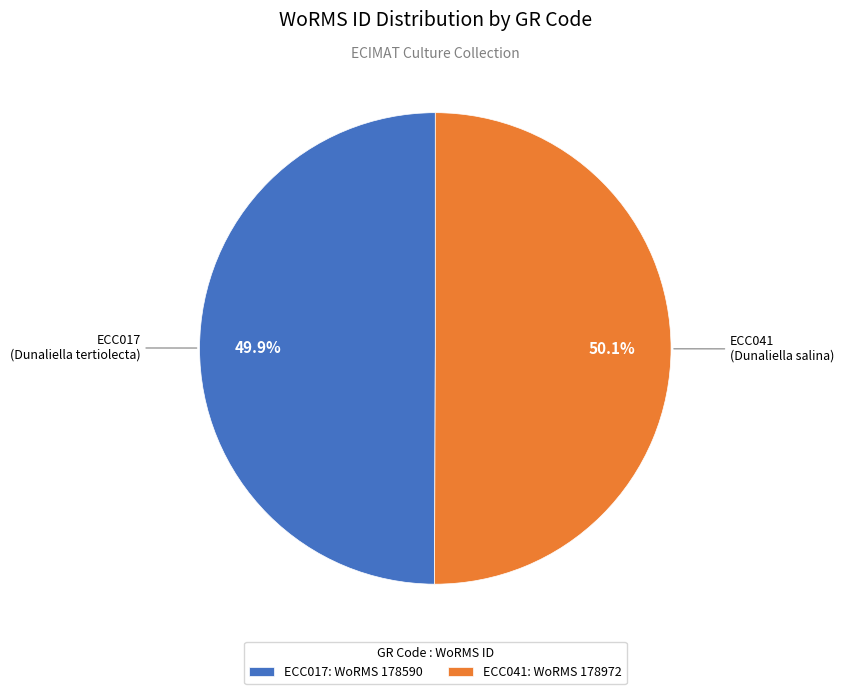

The ECC017 slice represents 57% of the pie. True or false?

False